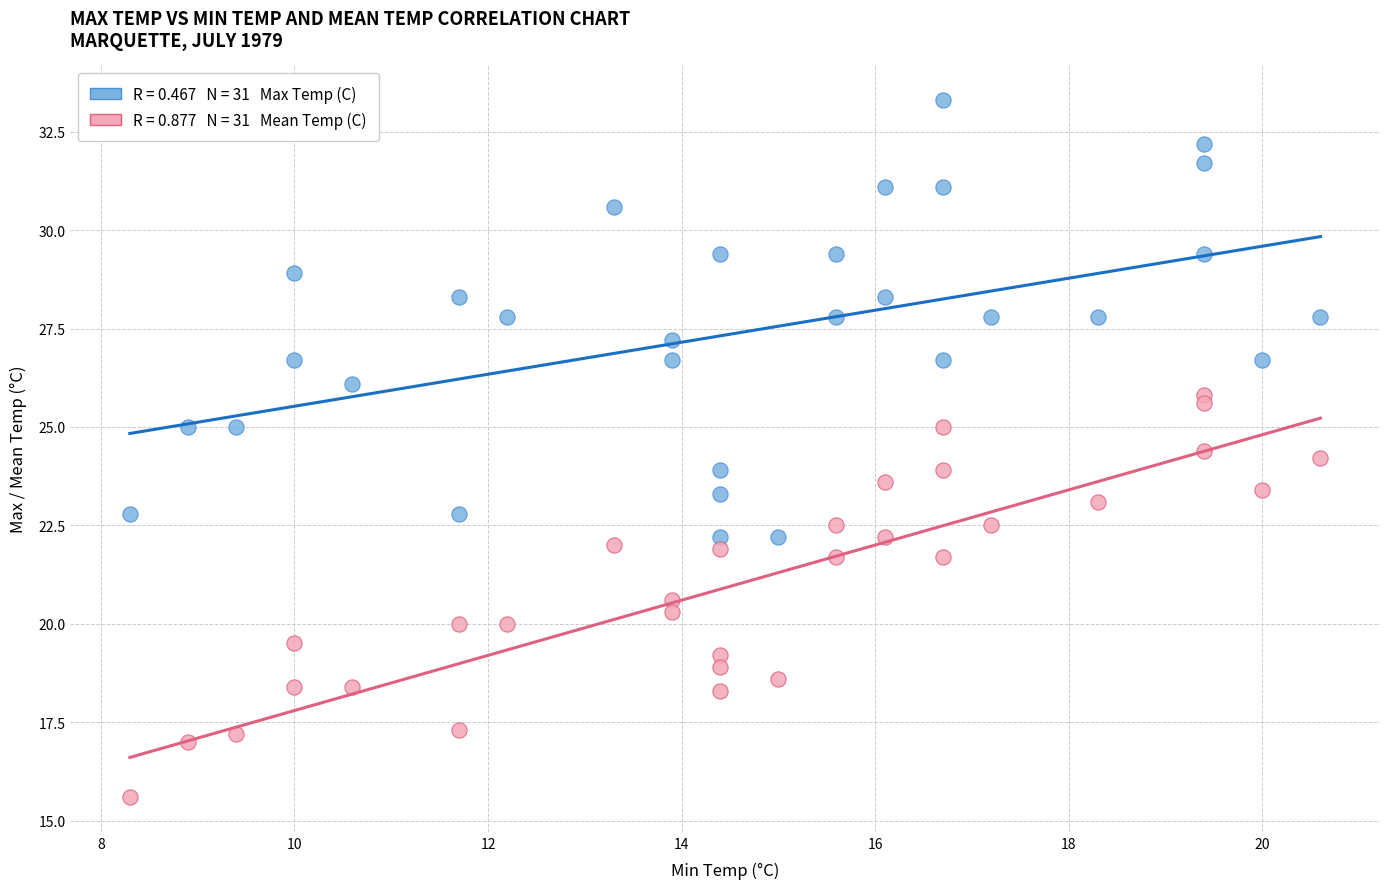

Across all data points, what is the range of Y values (max minus min)?

17.7